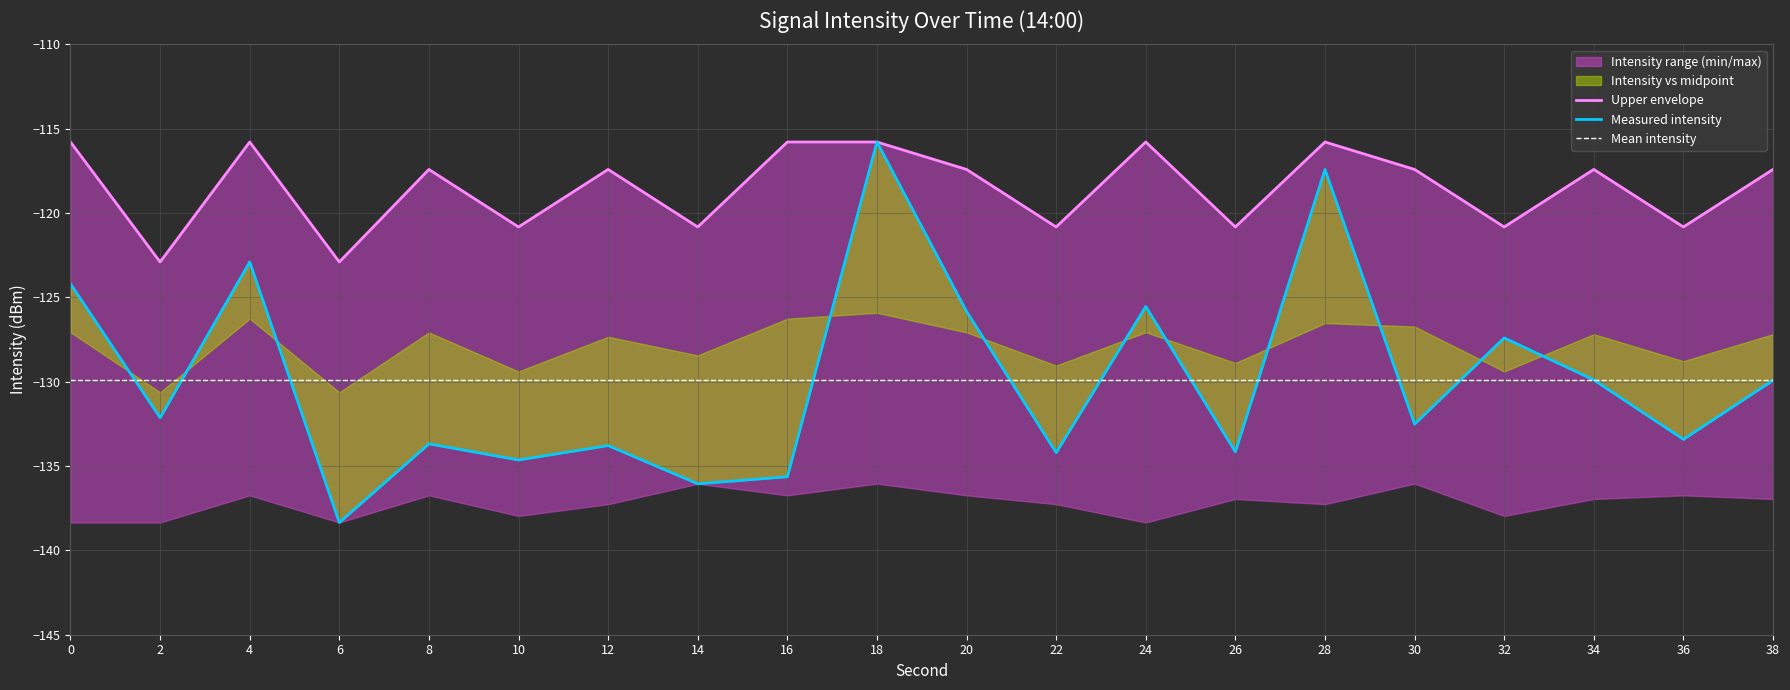

What is the total value across all series at 0?

-240.0